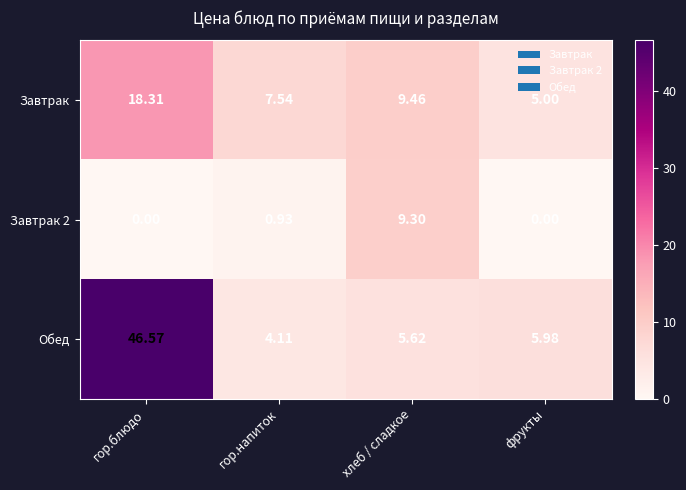

At which category is the sum across all series the highest?

гор.блюдо